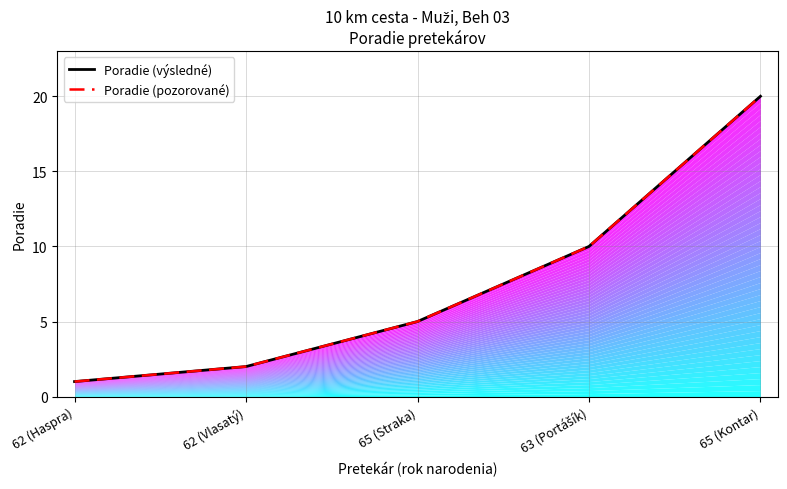

Reading right to left, extract all data points from this chart.

Poradie (výsledné): 20	10	5	2	1
Poradie (pozorované): 20	10	5	2	1